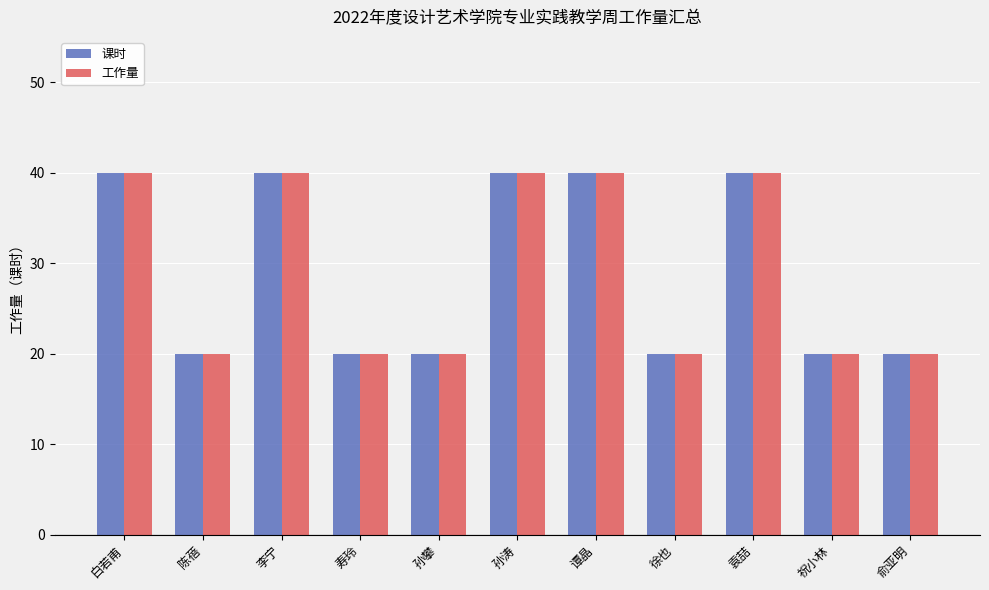

How many groups of bars are there?

11